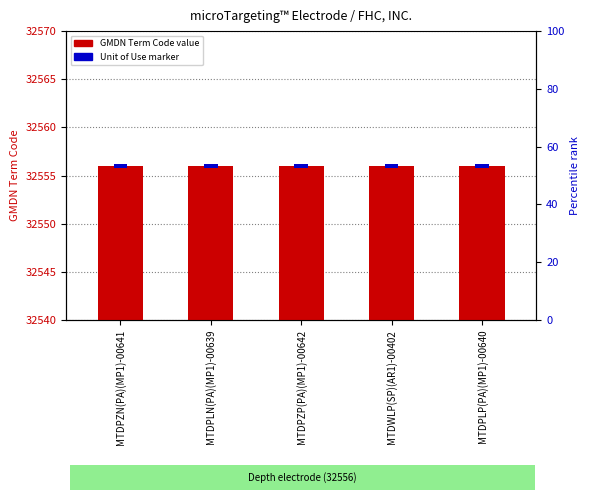

Is it true that Unit of Use marker equals 0.5 at MTDPLP(PA)(MP1)-00640?

True